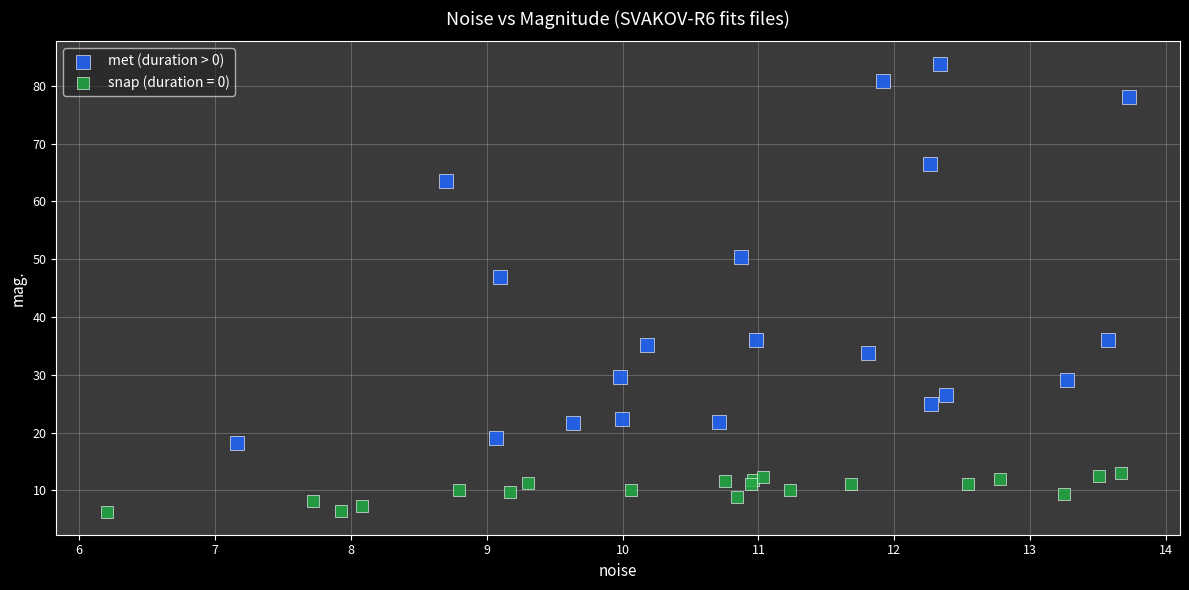

Which series contains the highest Y value?

met (duration > 0)